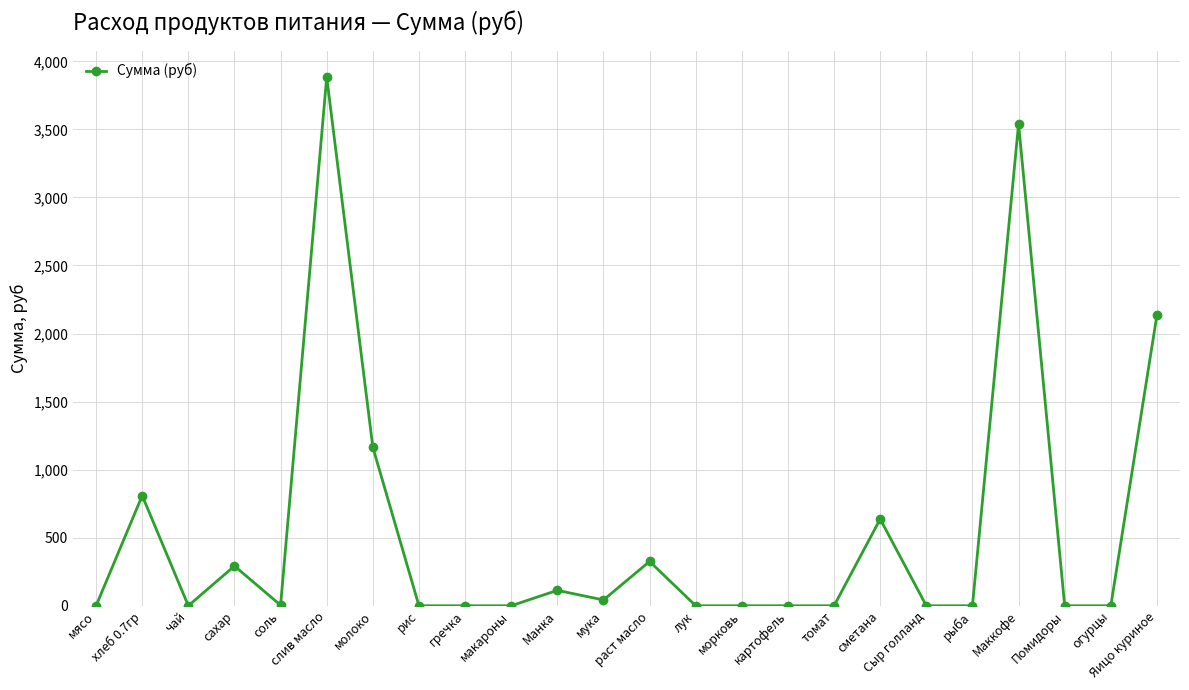

What is the sum of the values at Яицо куриное and гречка?

2136.0